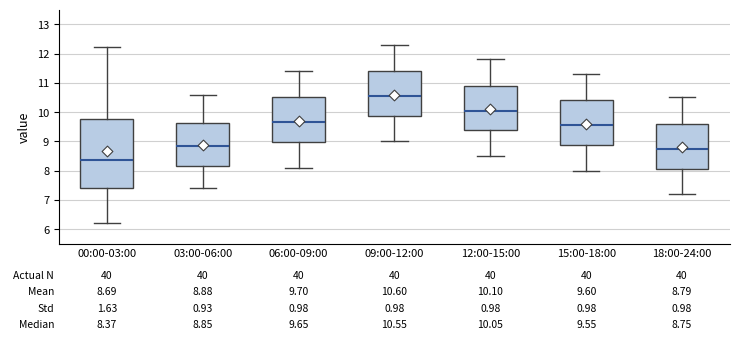

Which box is the tallest, from its lower edge to its upper edge?

00:00-03:00